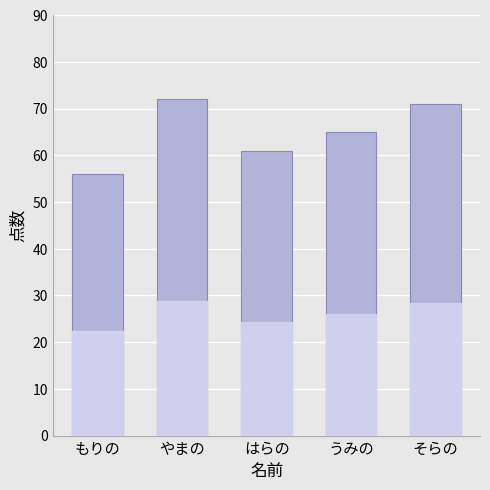

What position from the left is そらの?

5